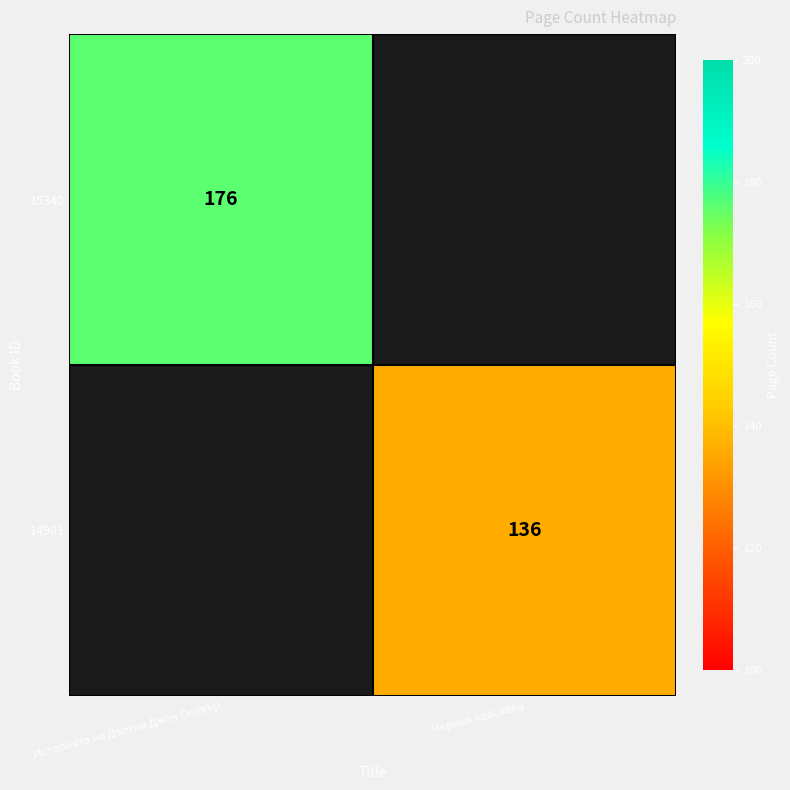

The value of 15340 at Историята на Дългия Джон Силвър is 85. True or false?

False